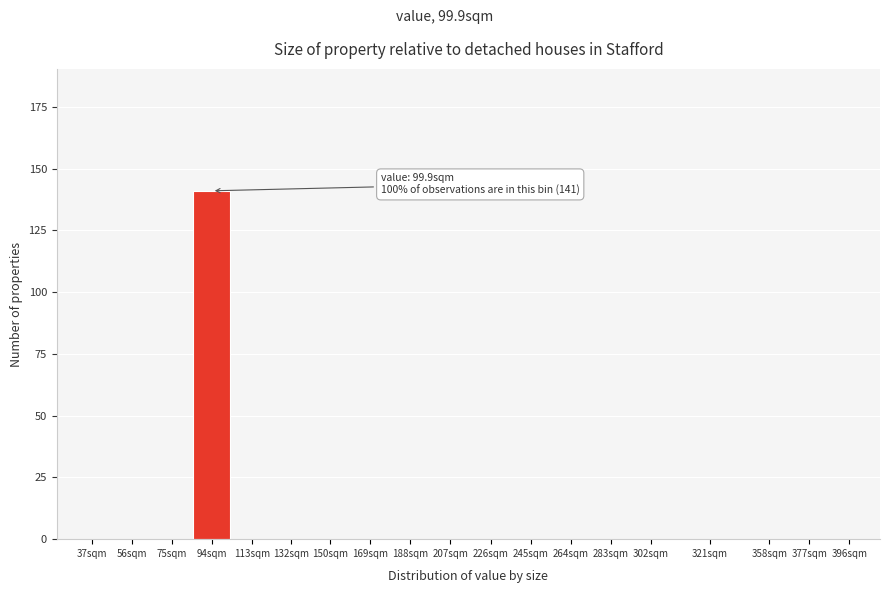

Reading left to right, extract all data points from this chart.

37sqm=0	56sqm=0	75sqm=0	94sqm=141	113sqm=0	132sqm=0	150sqm=0	169sqm=0	188sqm=0	207sqm=0	226sqm=0	245sqm=0	264sqm=0	283sqm=0	302sqm=0	321sqm=0	358sqm=0	377sqm=0	396sqm=0